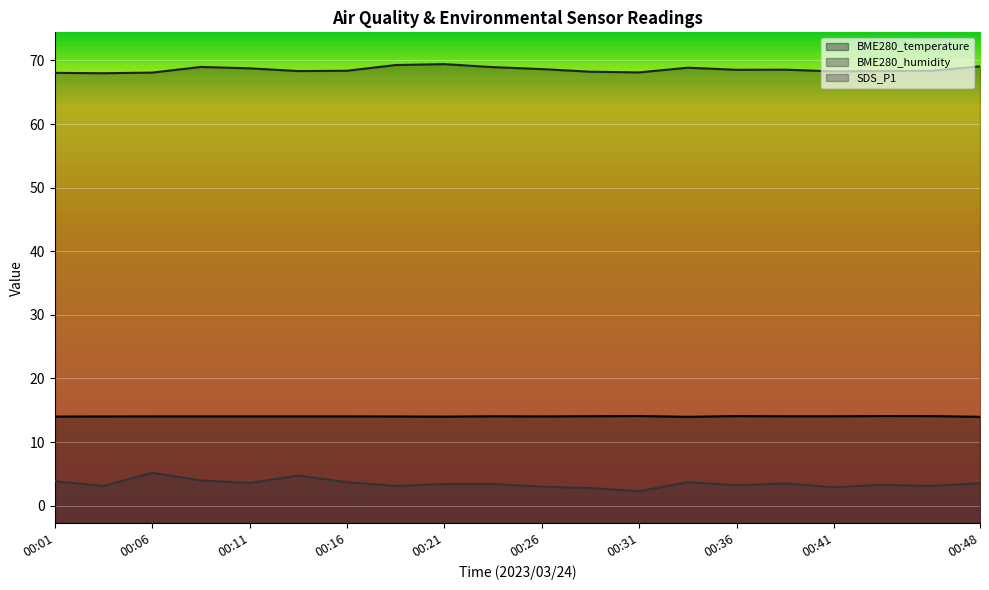

True or false: BME280_humidity and SDS_P1 intersect in this chart.

False